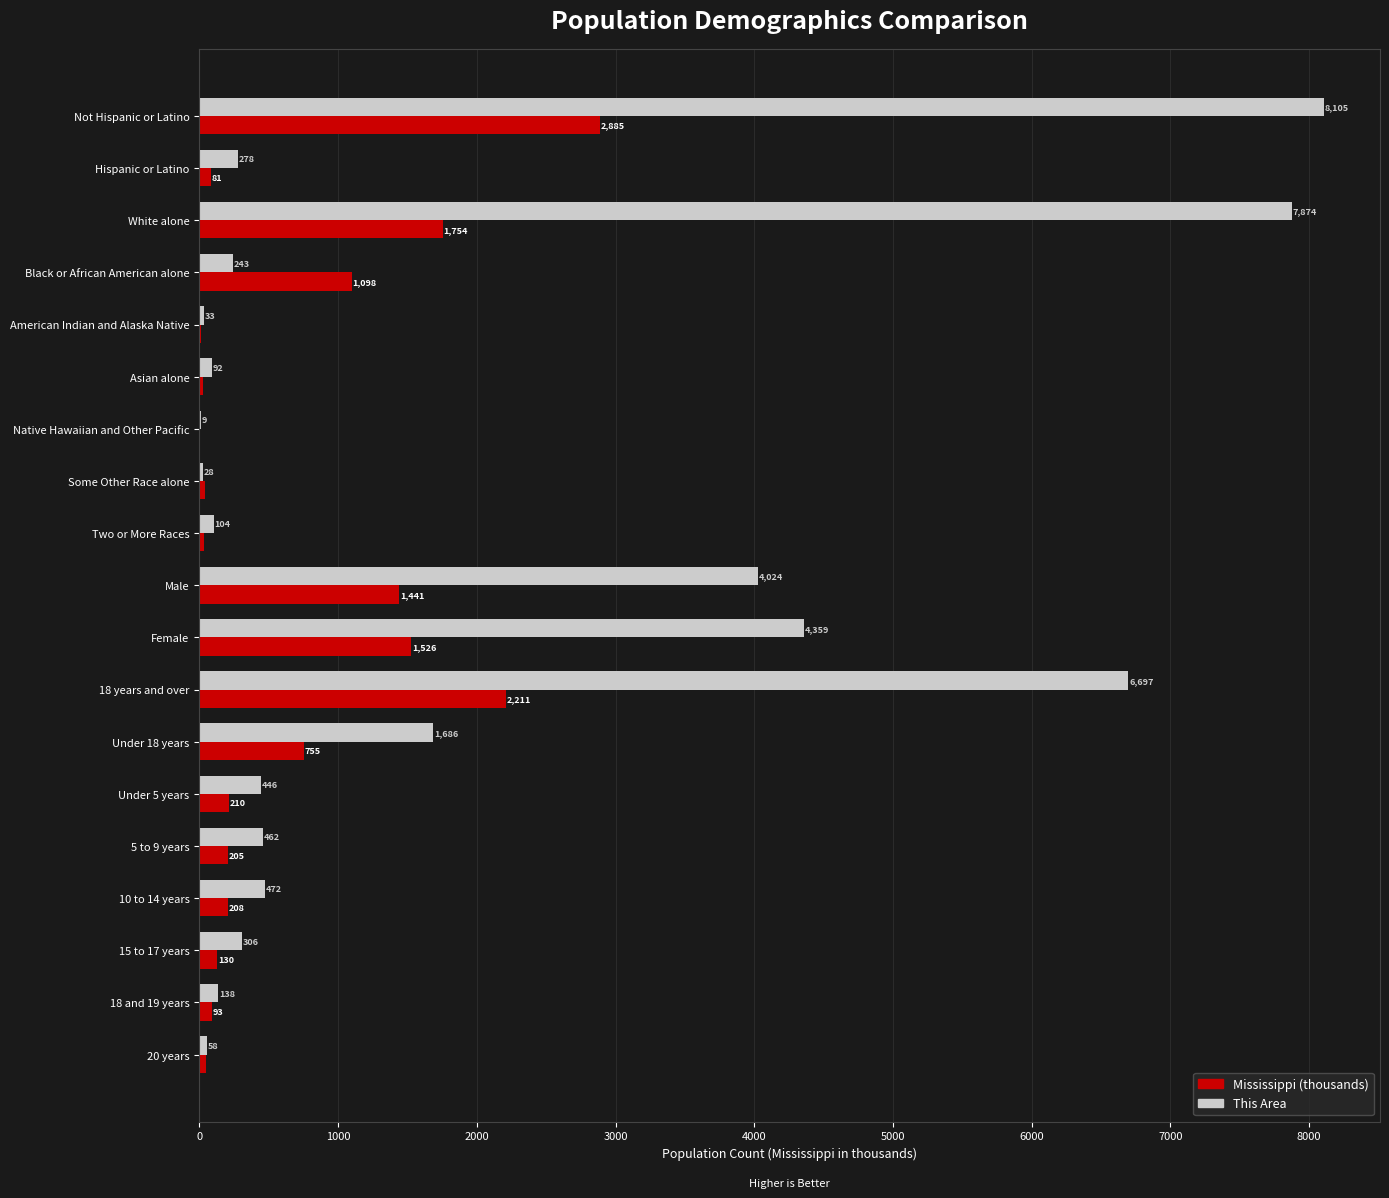

Is the value of Mississippi (thousands) at 15 to 17 years greater than the value of This Area at Native Hawaiian and Other Pacific?

Yes